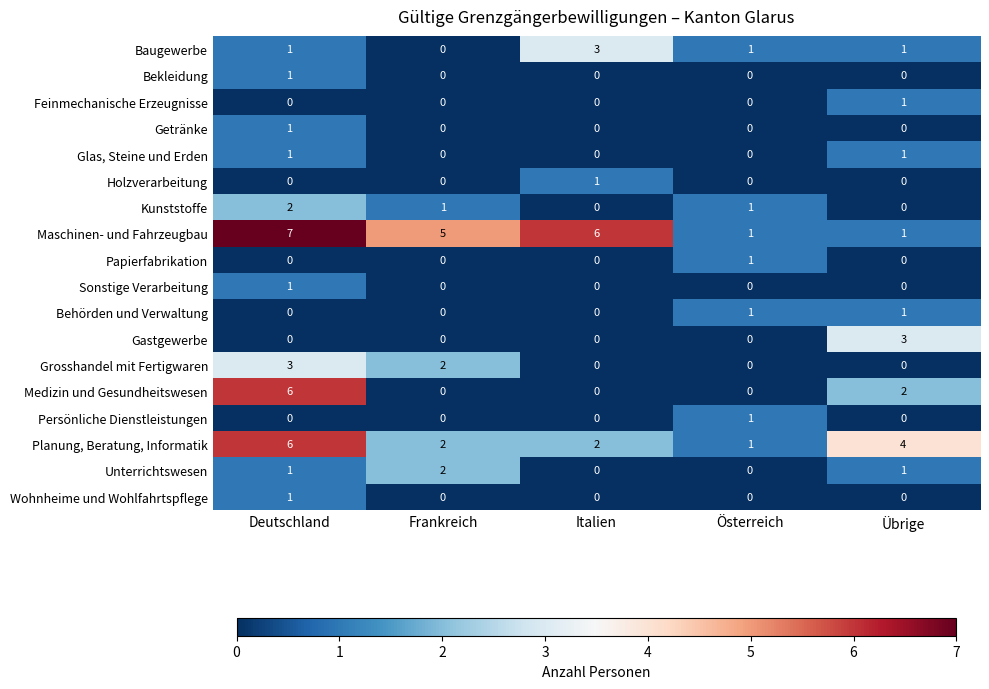

At which category is the sum across all series the highest?

Deutschland